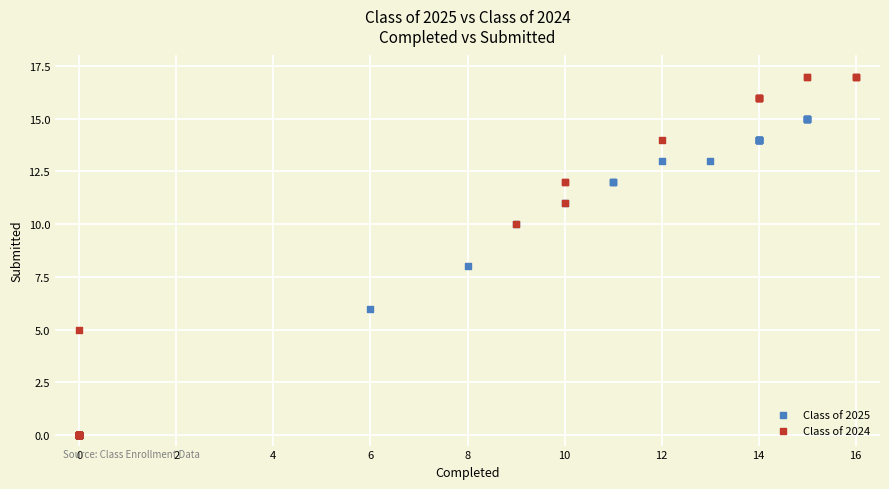

Which series reaches the maximum Y coordinate?

Class of 2024